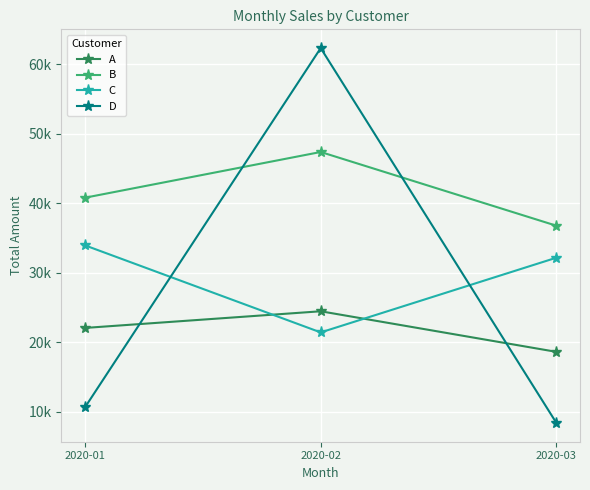

What is the sum of the C values at 2020-02 and 2020-03?

53539.6